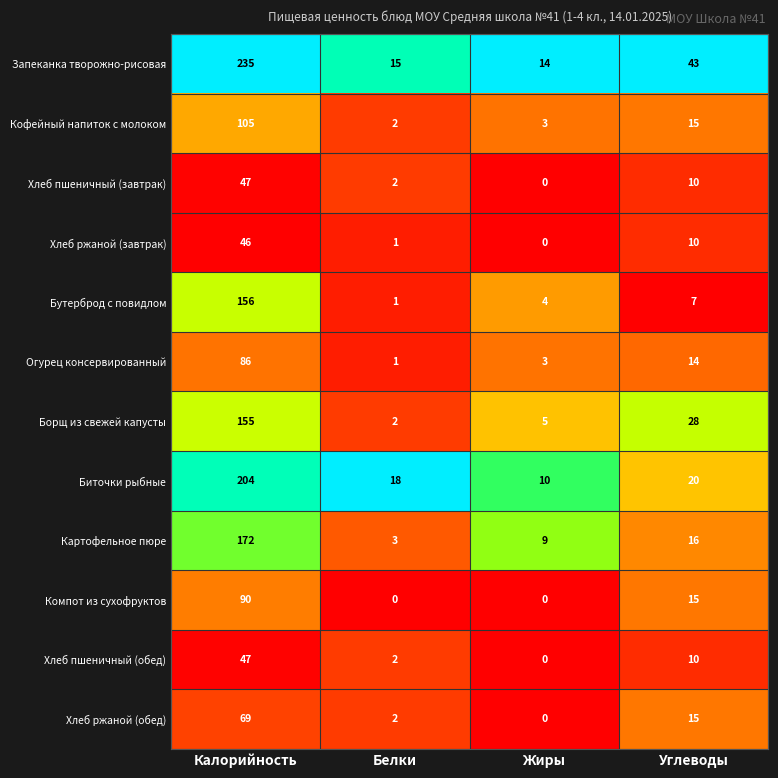

What is the difference between the Картофельное пюре values at Калорийность and Белки?

169